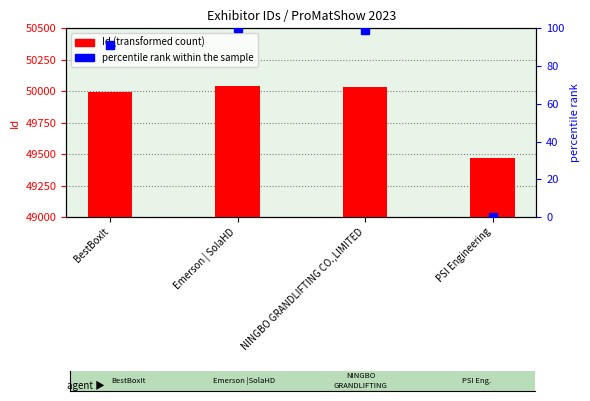

How many data points in Id (transformed count) are above 50035?

1